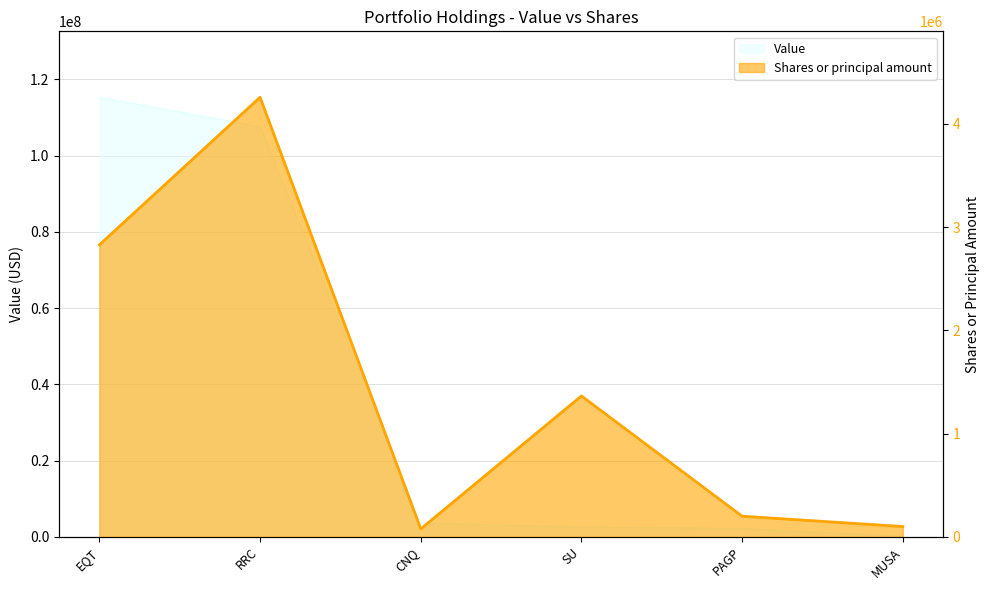

True or false: there are more than 1 points higher than both neighbors.

True